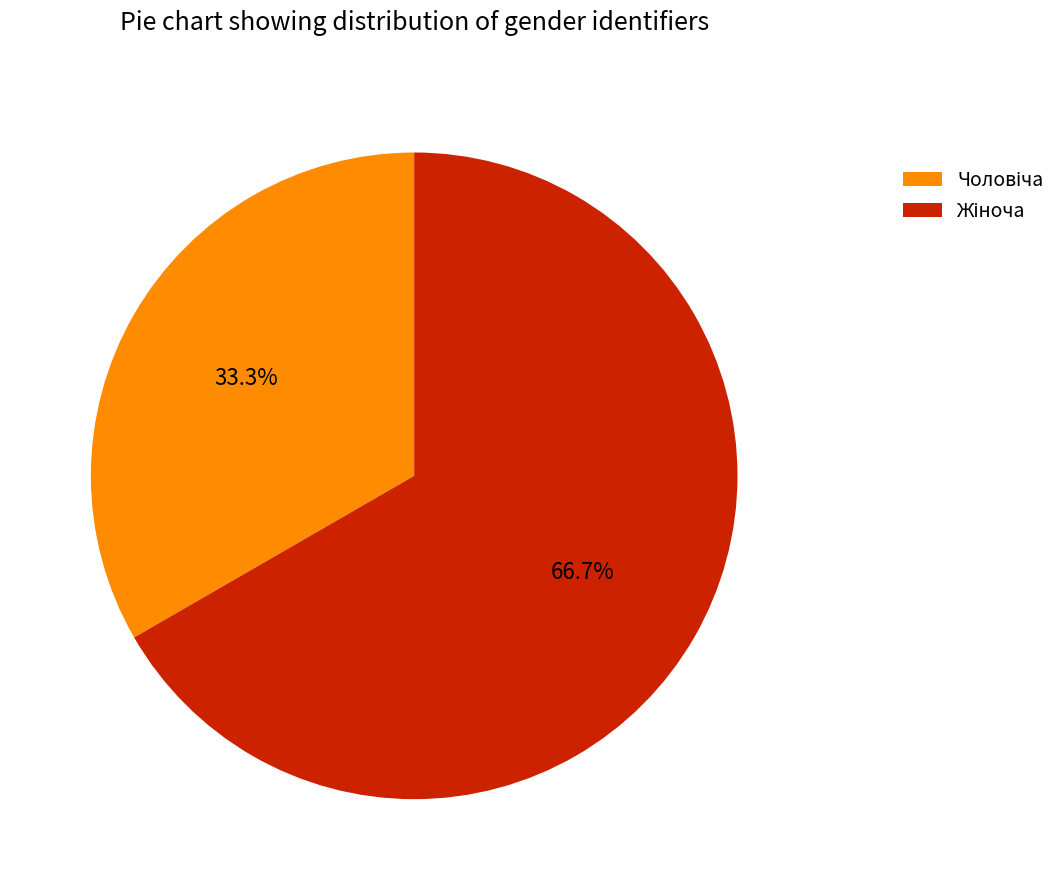

Does any single category account for the majority?

Yes